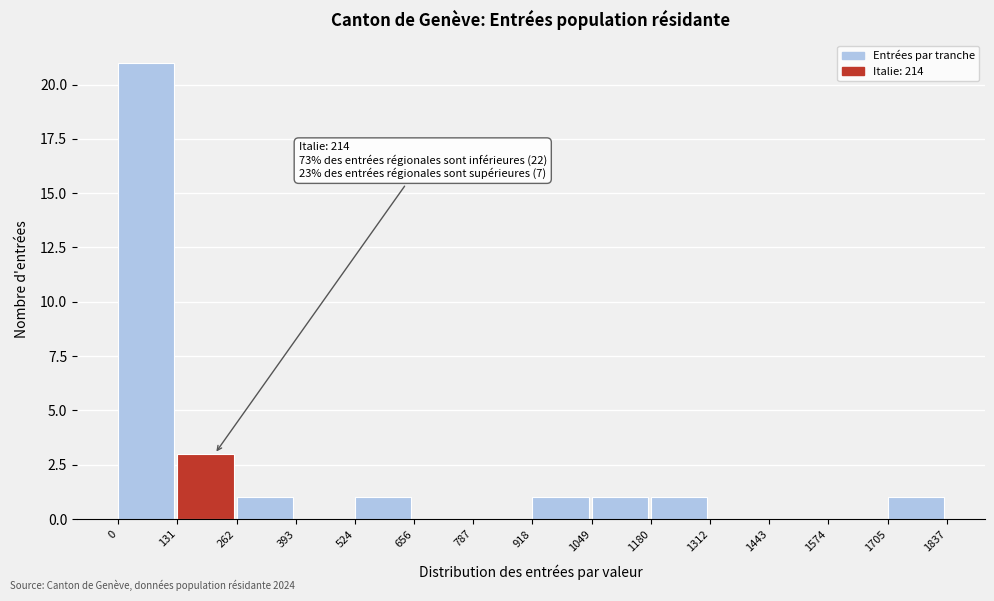

Which range on the x-axis has the tallest bar?

0 to 131